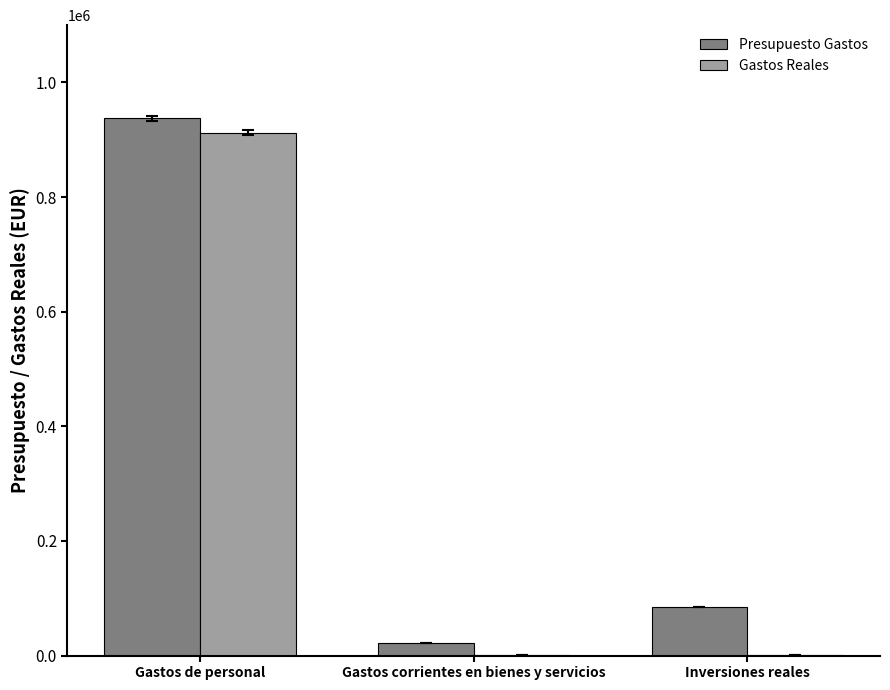

At which label is Gastos Reales closest to 456555?

Gastos corrientes en bienes y servicios